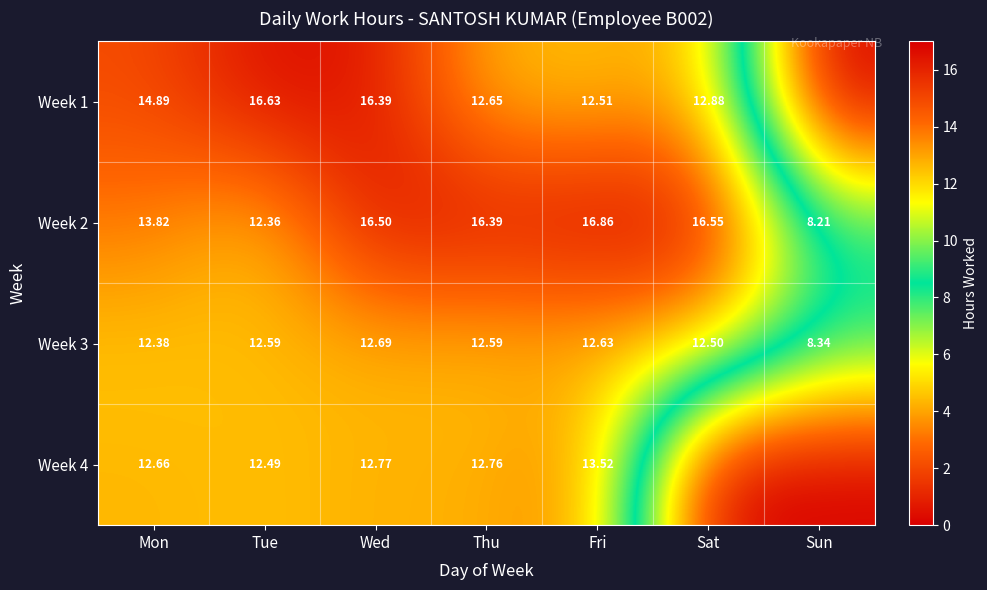

List the labels in order of Week 2 value, smallest first.

Sun, Tue, Mon, Thu, Wed, Sat, Fri